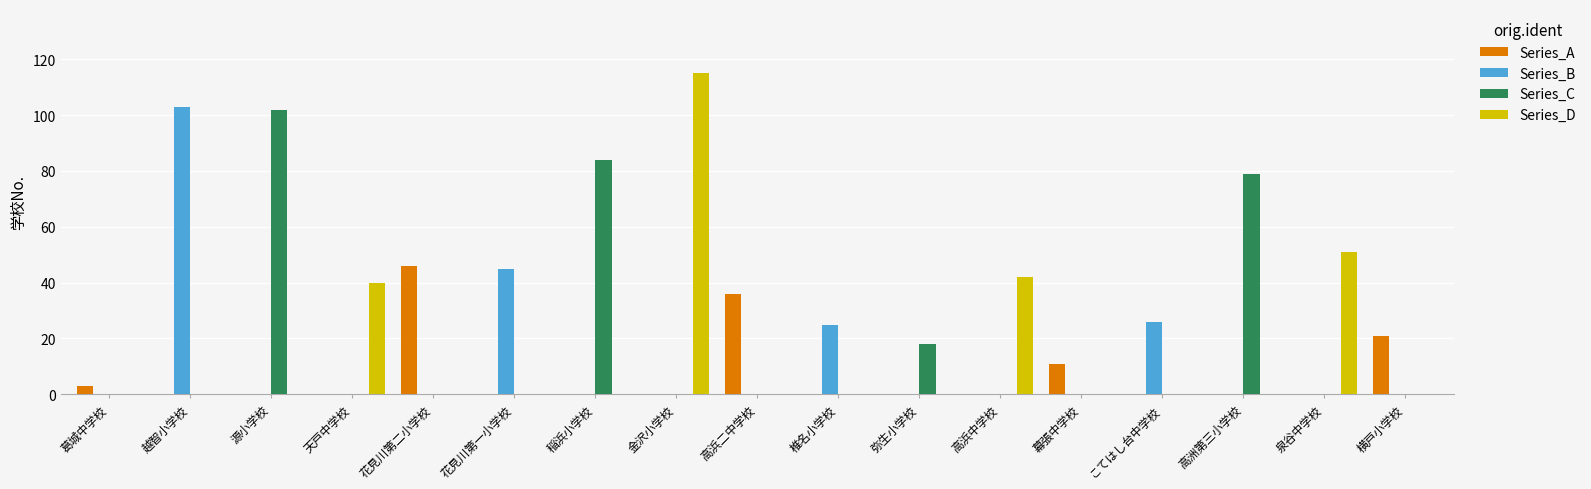

Which series changed the most between 源小学校 and 花見川第一小学校?

Series_C